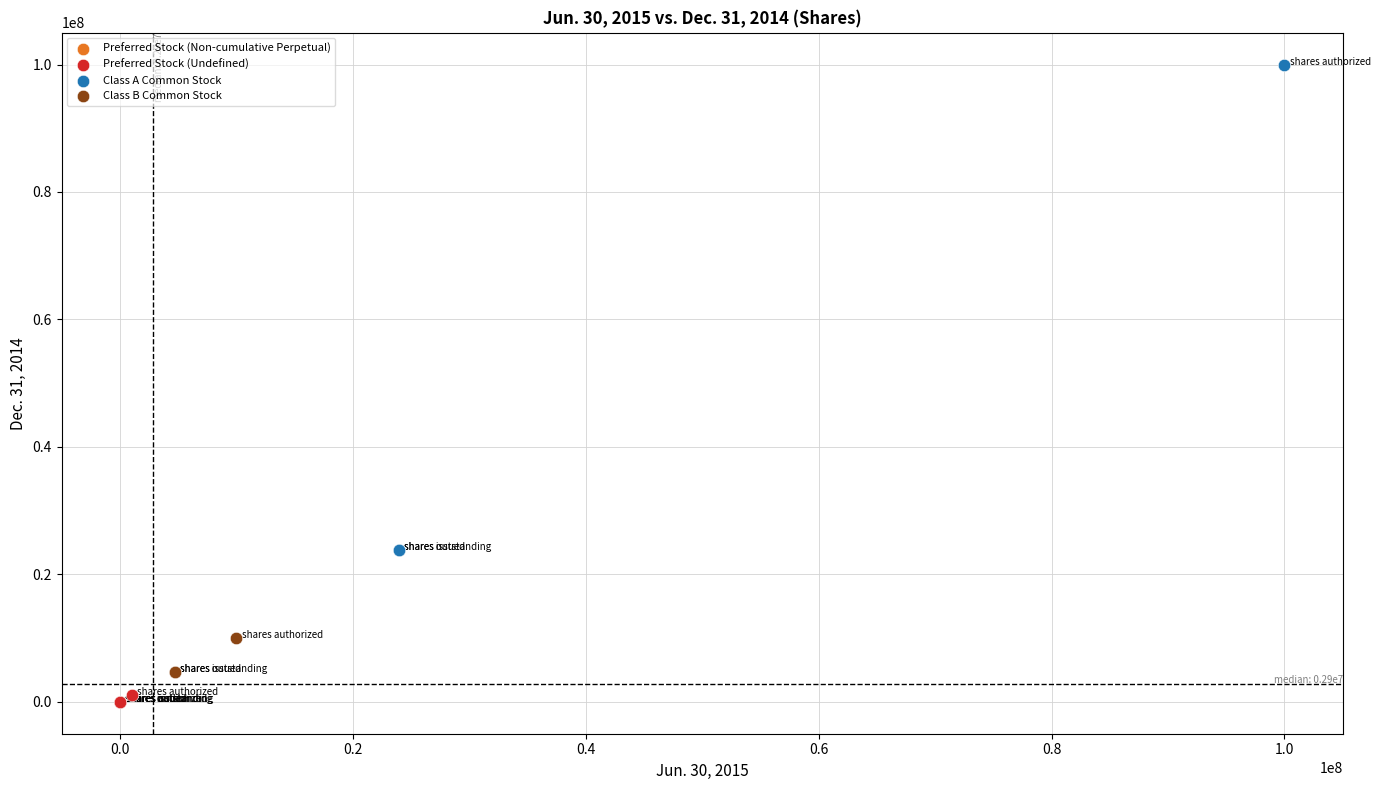

What are all the series names shown in the legend?

Preferred Stock (Non-cumulative Perpetual), Preferred Stock (Undefined), Class A Common Stock, Class B Common Stock